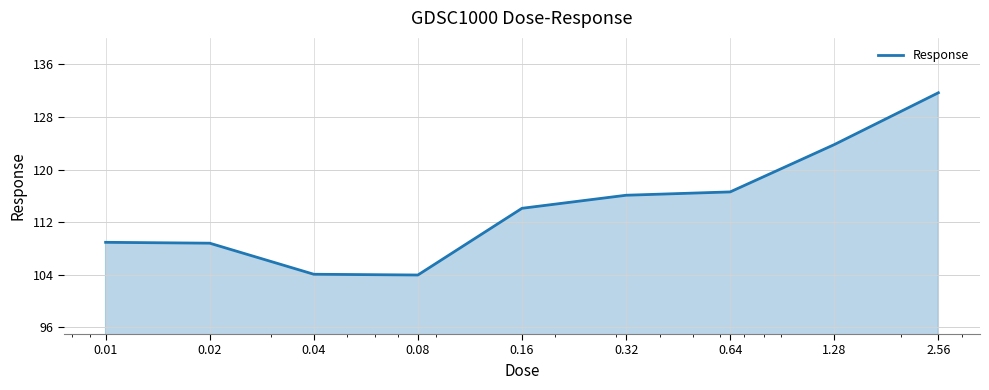

What is the minimum value shown in the chart?

104.0